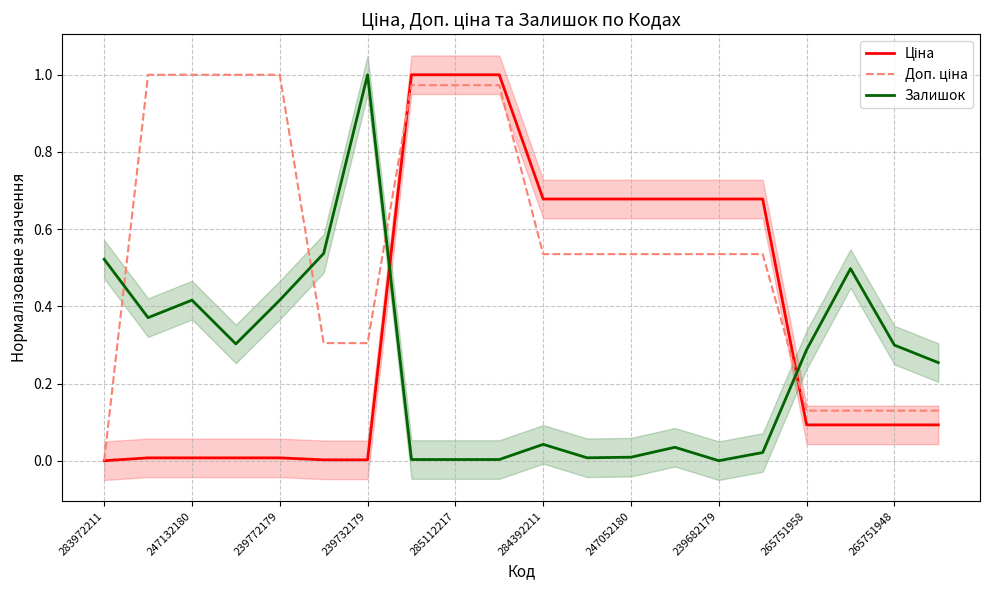

At which category does the chart reach its minimum across all series?

283972211